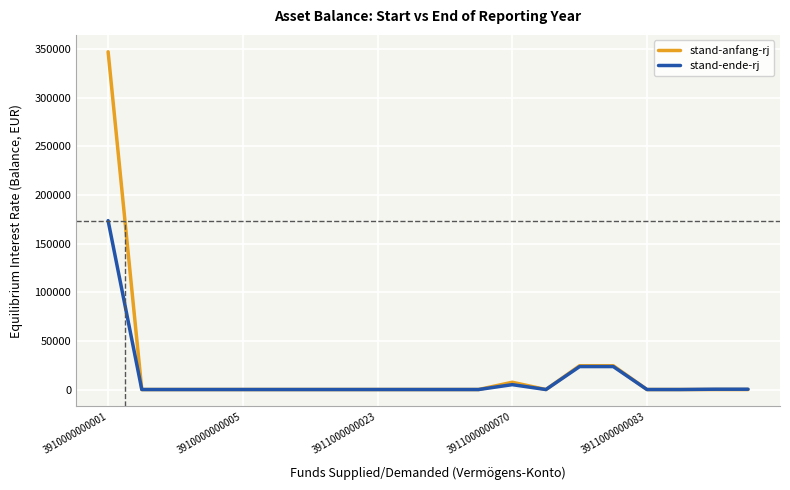

Rank the series by their maximum value, from highest to lowest.

stand-anfang-rj, stand-ende-rj